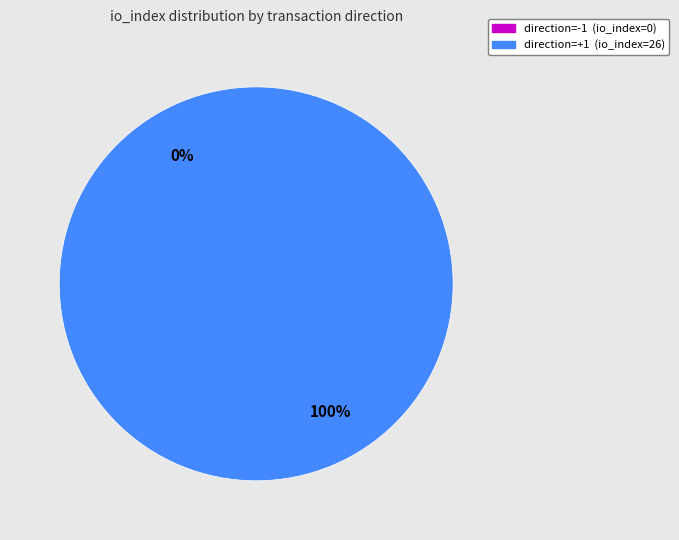

How many slices are in this pie chart?

2